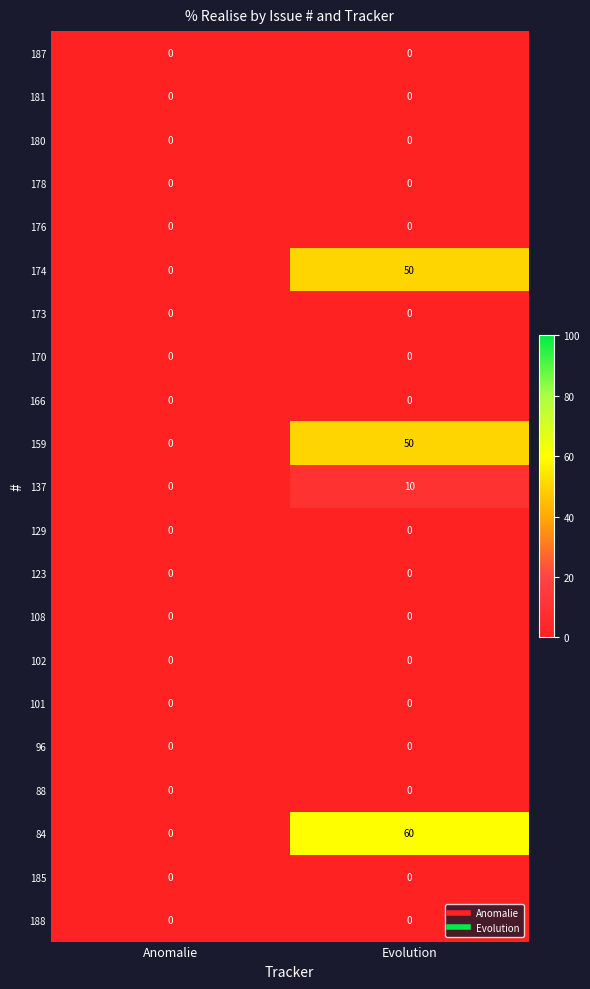

Which series changed the most between Anomalie and Evolution?

84